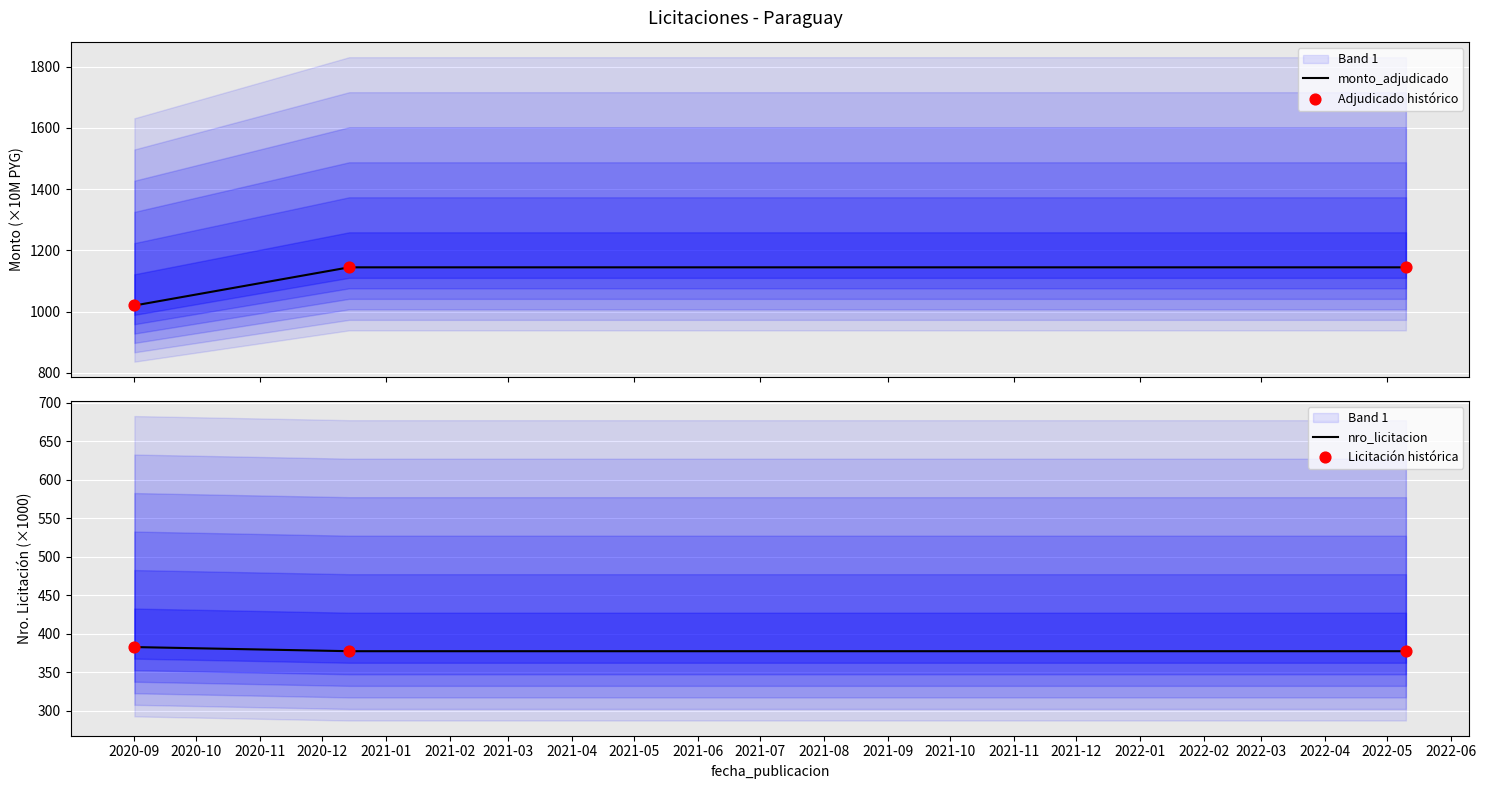

Which series has the widest spread of Y values?

monto_adjudicado